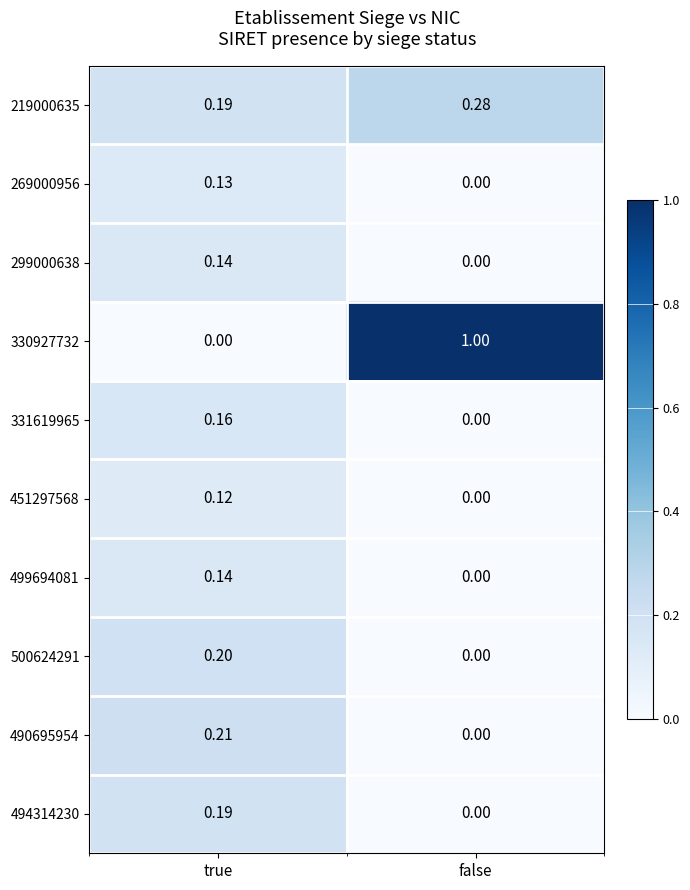

Which category has the lowest value in the 330927732 series?

true